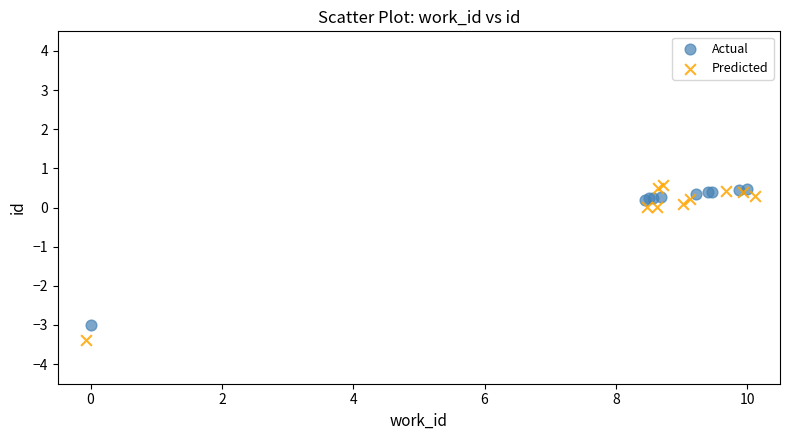

Which series has the widest spread of Y values?

Predicted